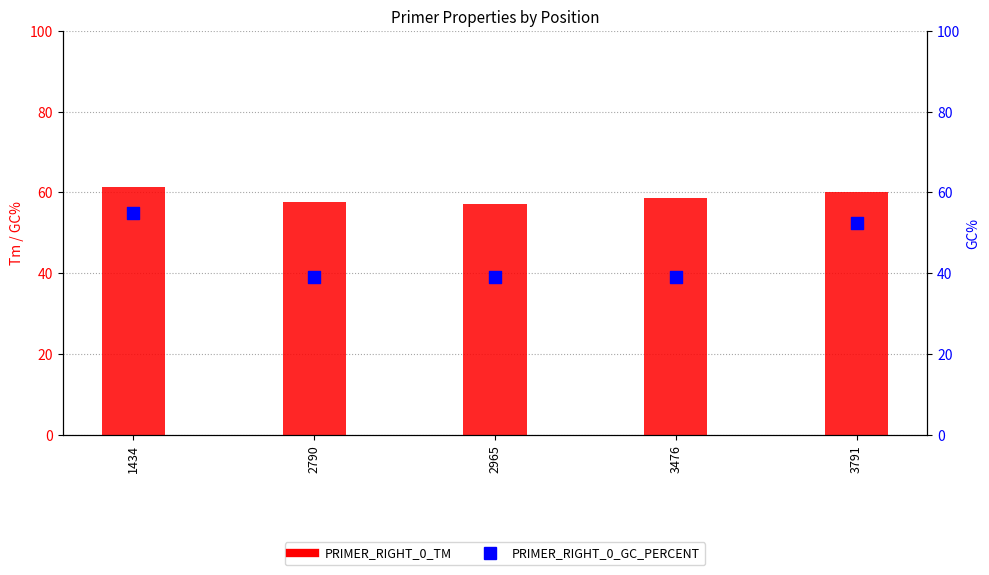

Which series has the widest spread of Y values?

PRIMER_RIGHT_0_GC_PERCENT